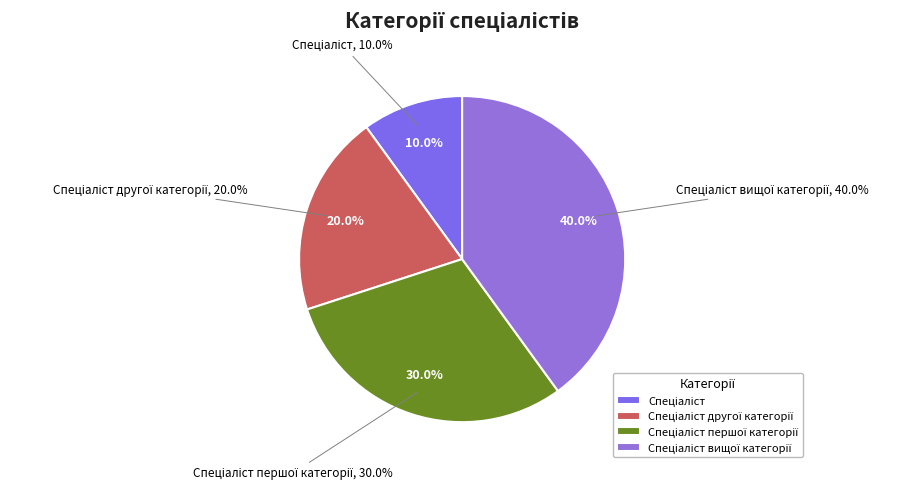

How many slices are in this pie chart?

4